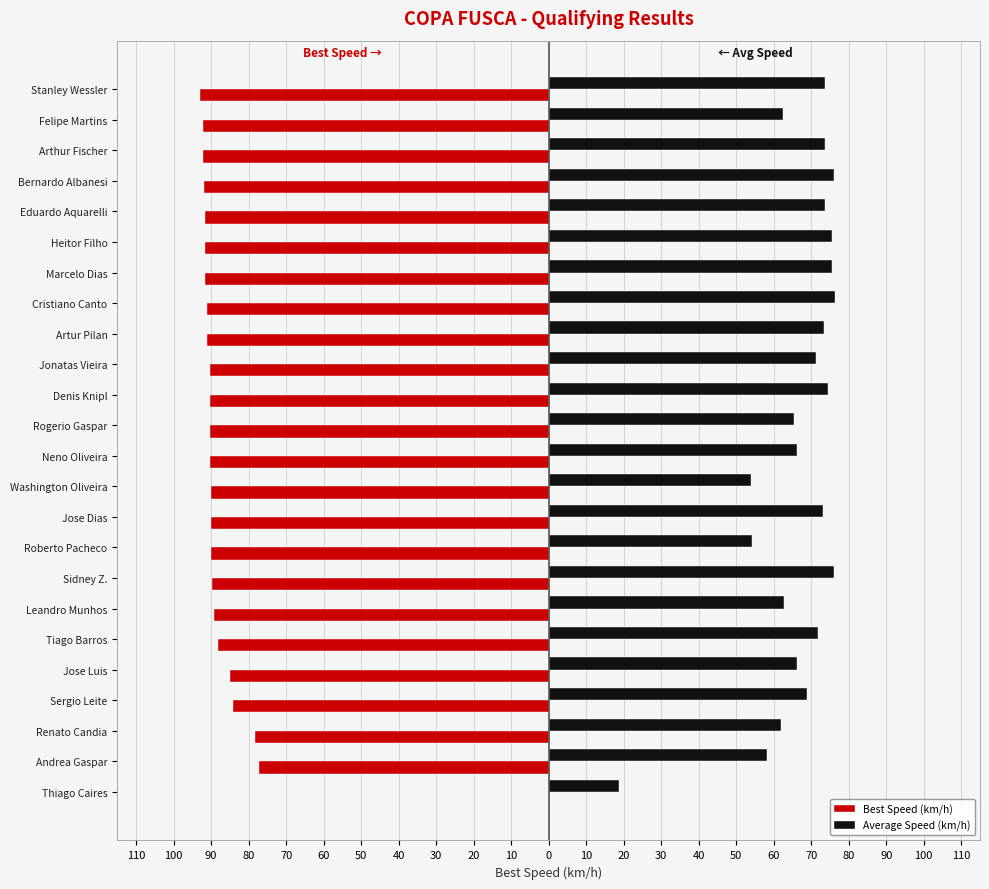

What are all the series names shown in the legend?

Best Speed (km/h), Average Speed (km/h)